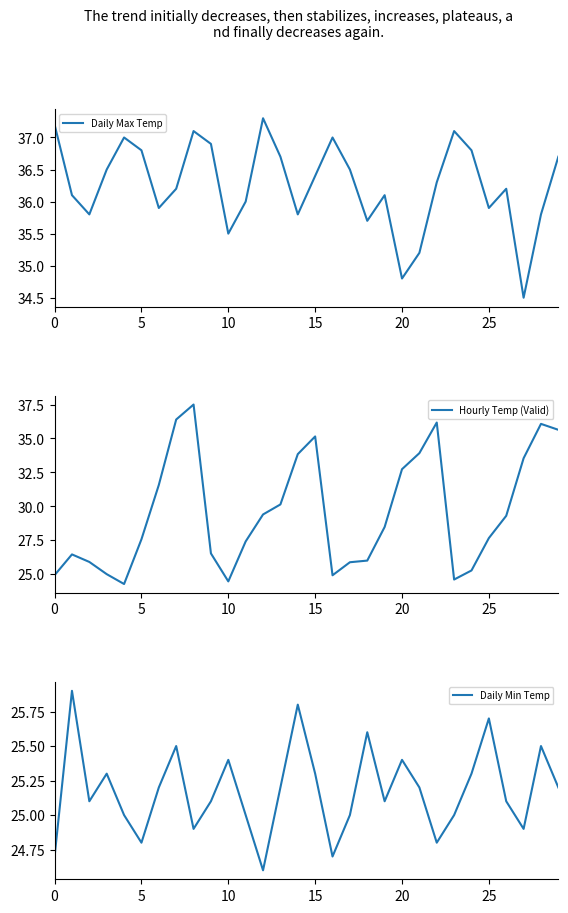

Which series has the largest total across all categories?

Daily Max Temp